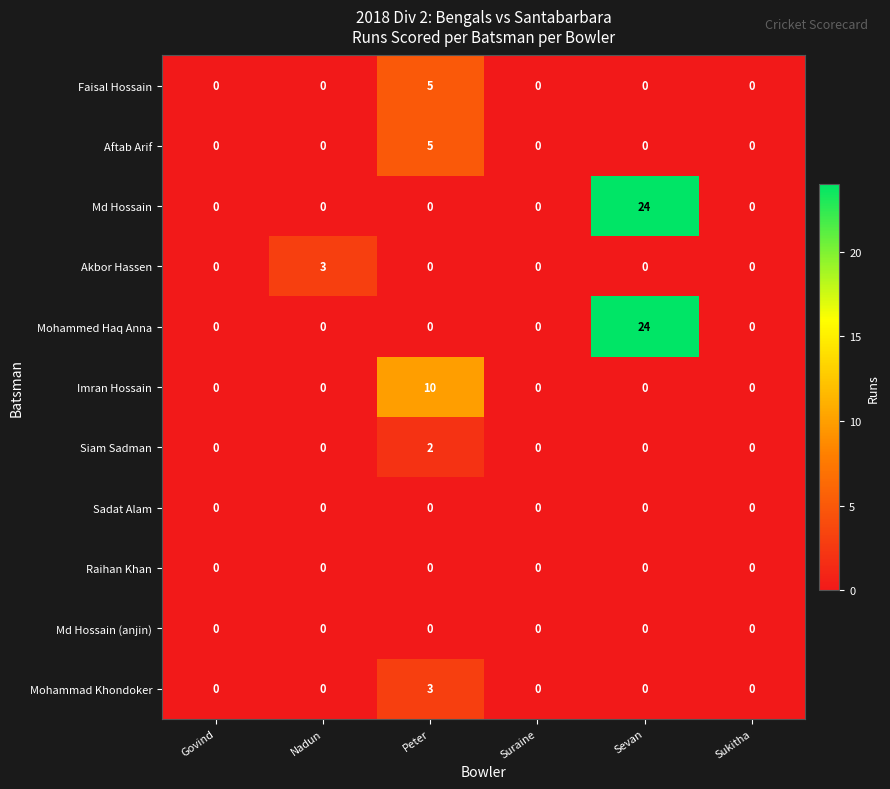

Is the value of Raihan Khan at Nadun greater than the value of Imran Hossain at Peter?

No